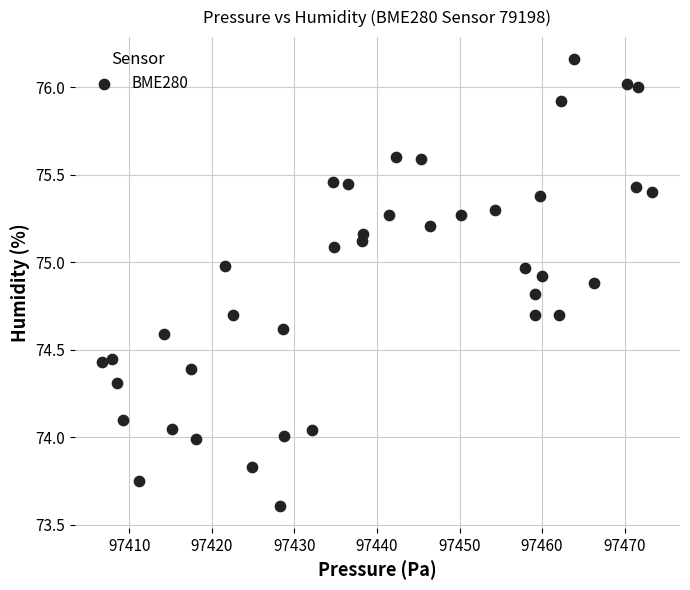

What is the range of X values (max minus min)?

66.6